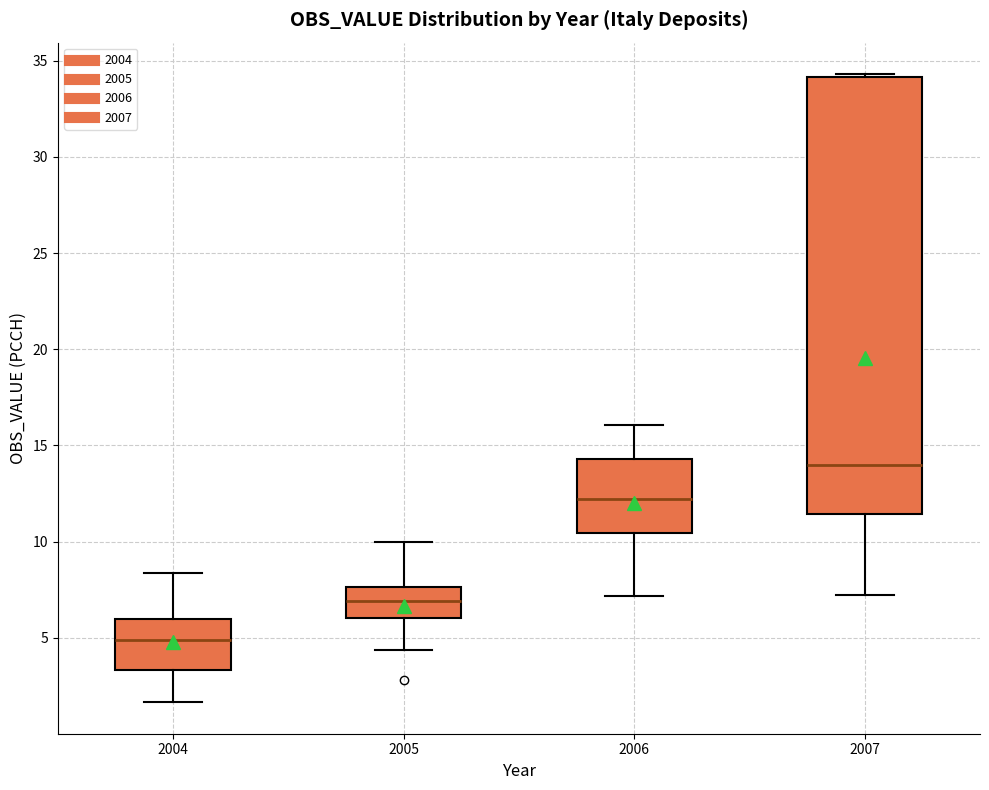

Which box's median line is the highest?

2007